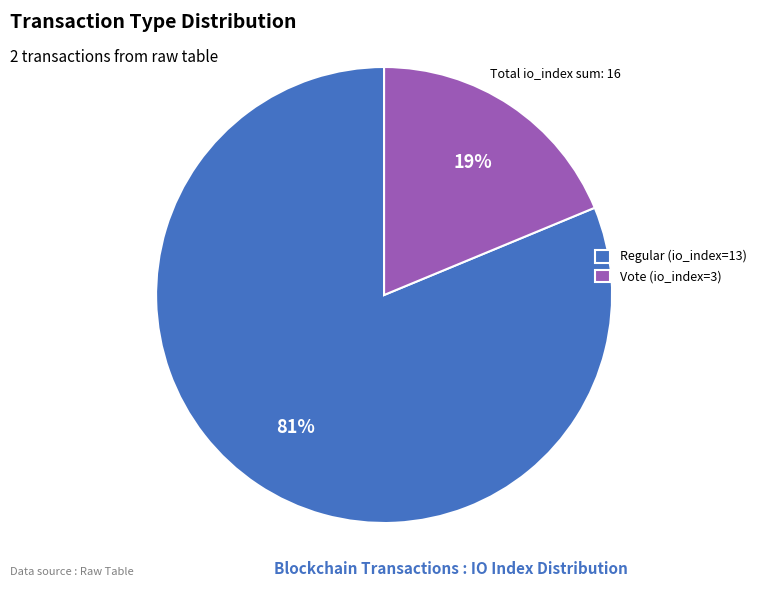

Approximately how many times larger is the value at Vote (io_index=3) compared to Regular (io_index=13)?

0.2